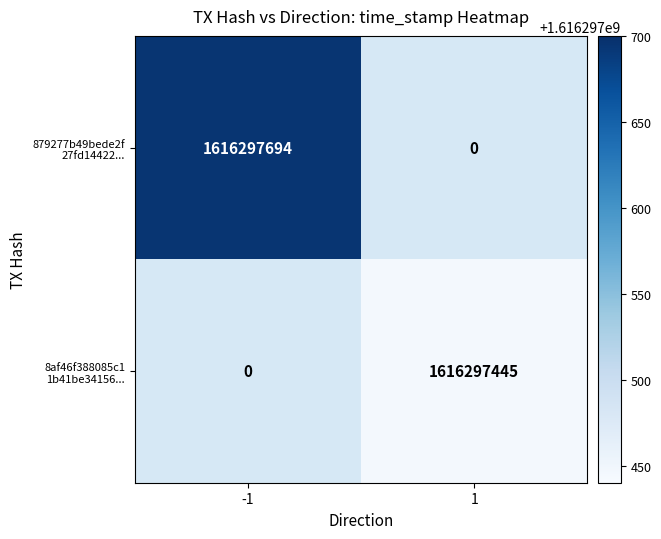

The 8af46f388085c11b41be34156ea6598a81e2e0a series shows 1616297445 at time_stamp. True or false?

True